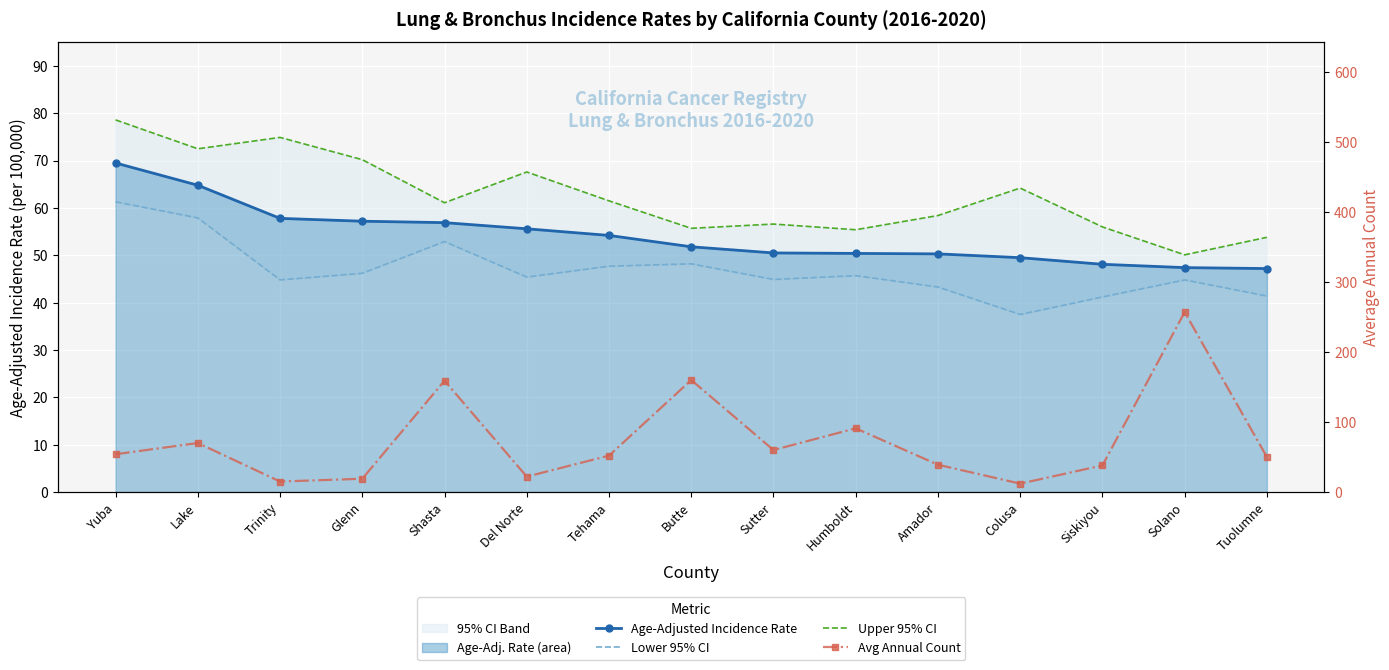

Between Yuba and Humboldt, which series saw the biggest shift?

Avg Annual Count